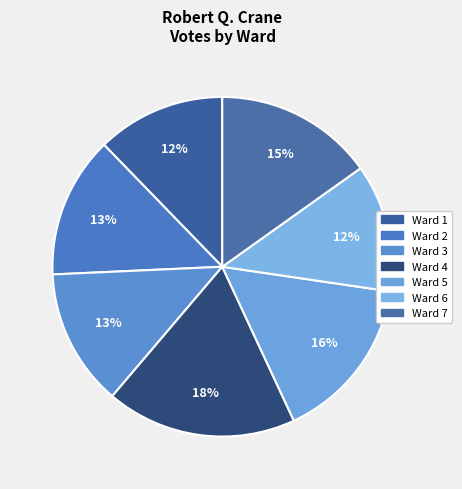

Is the sum of Ward 7 and Ward 4 greater than half?

No